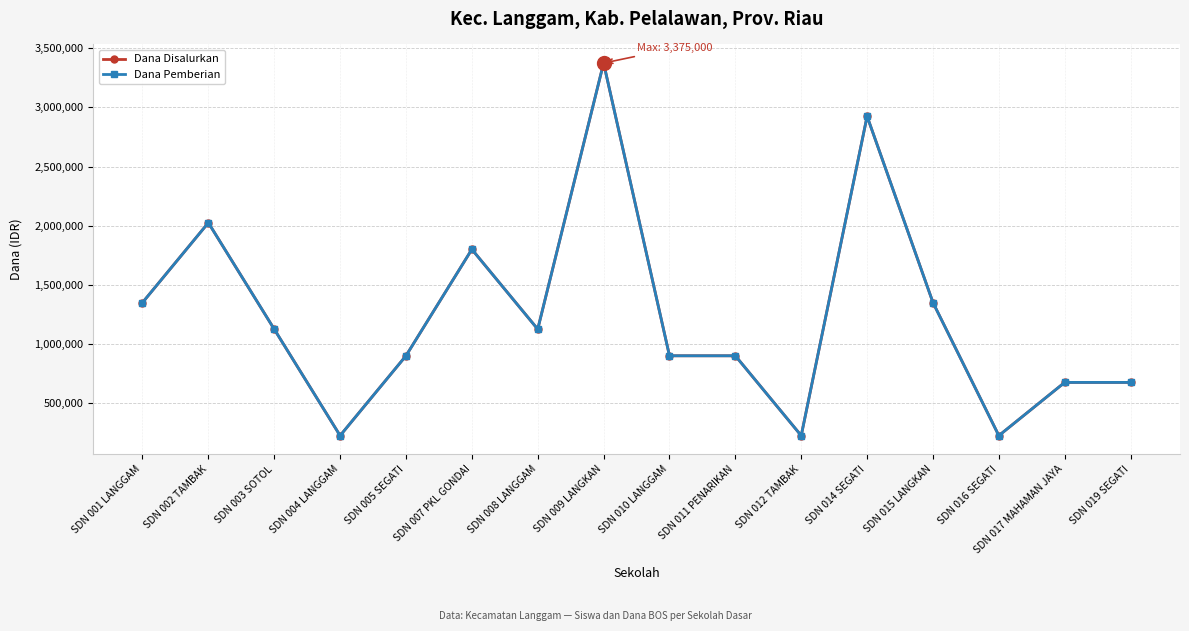

Does the chart have visible grid lines?

Yes